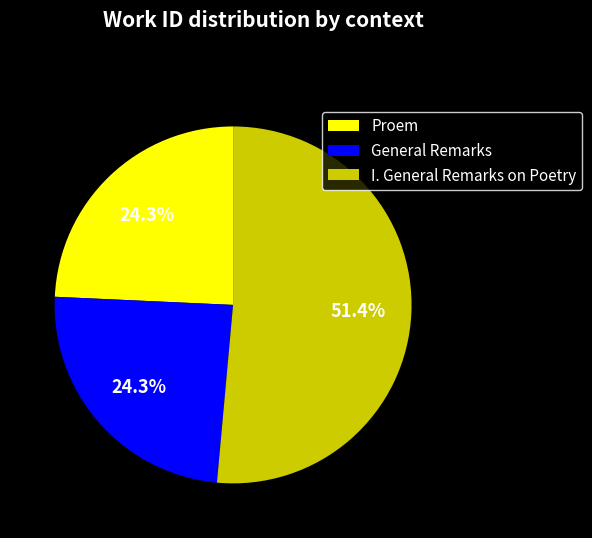

Which slice represents more than half of the pie?

I. General Remarks on Poetry